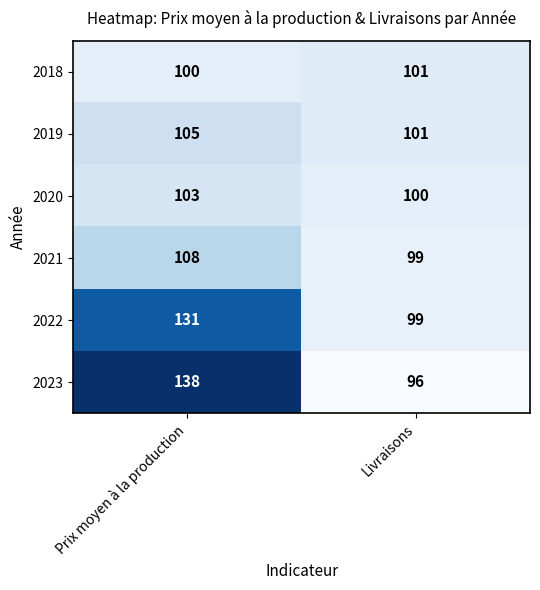

What is the sum of the 2019 values at Prix moyen à la production and Livraisons?

206